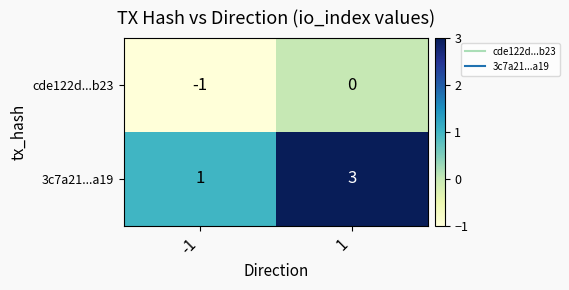

What is the sum of the 3c7a21...a19 values at 1 and -1?

4